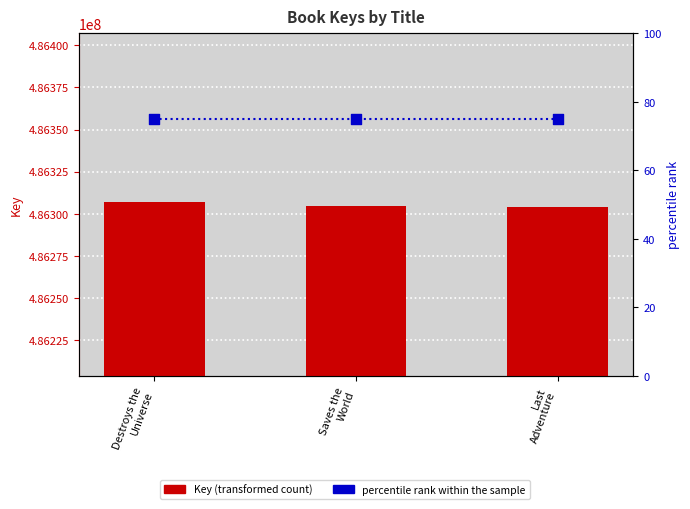

Which series has the widest spread of Y values?

Key (transformed count)